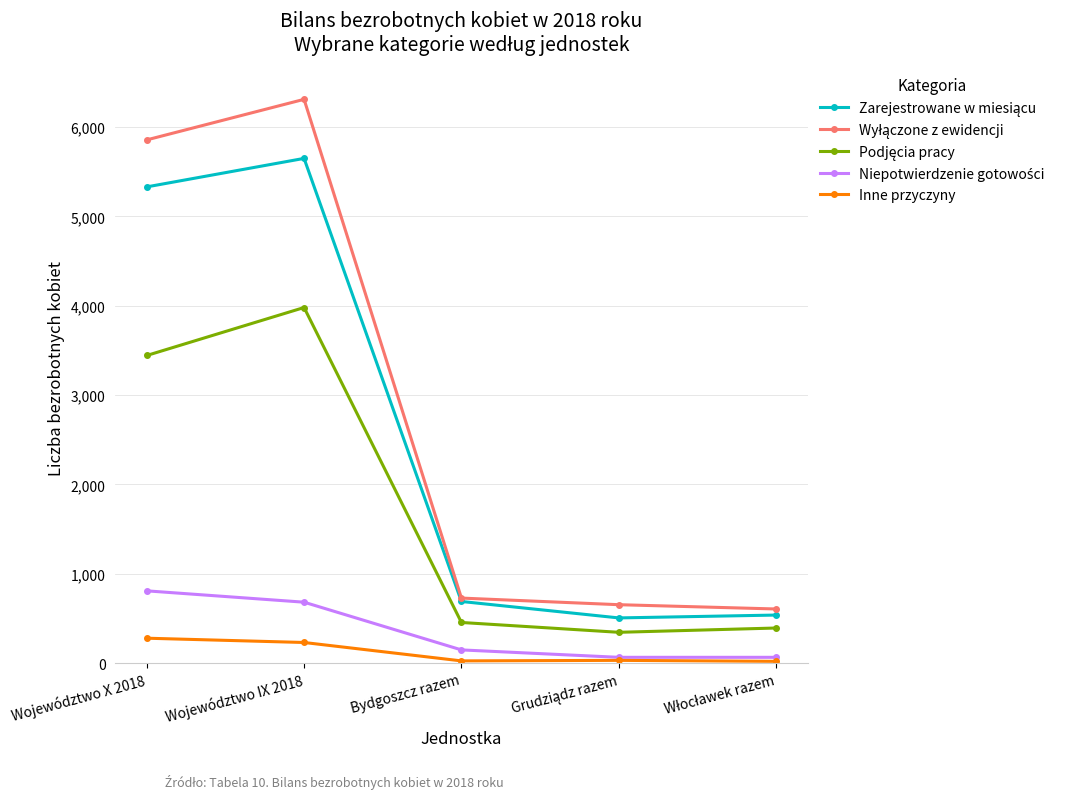

What is the label of the 4th point from the right?

Województwo IX 2018